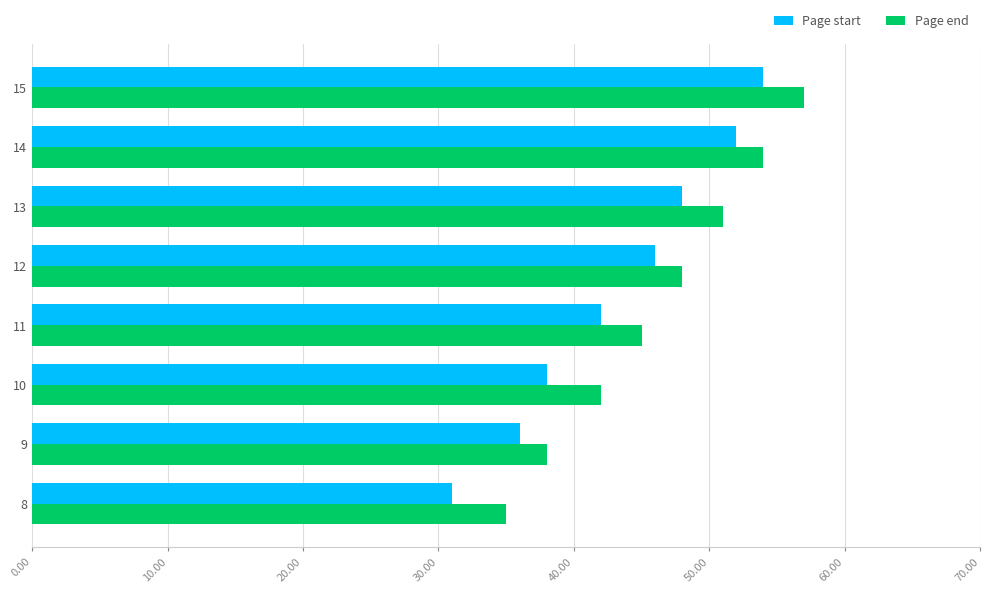

What is the difference between the highest and lowest values at 15?

3